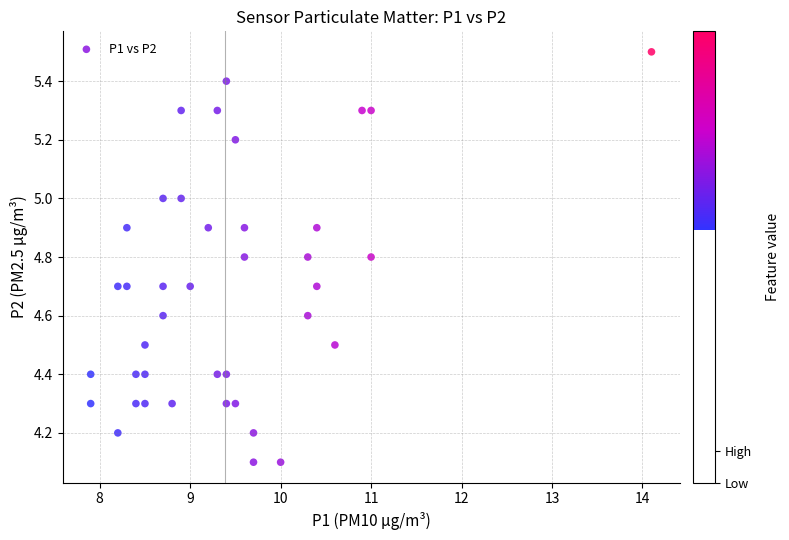

What is the range of X values (max minus min)?

6.2